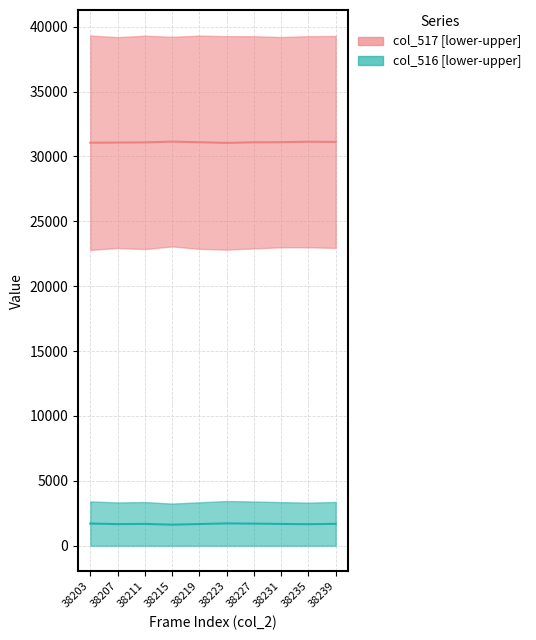

Where does the col_516 median series first go above 1683?

38203